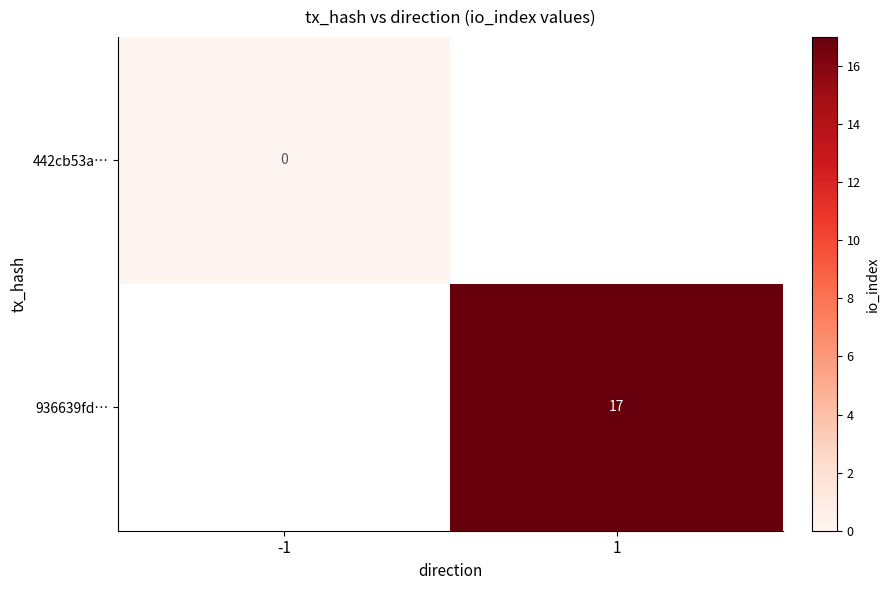

Count the number of data series in this chart.

2